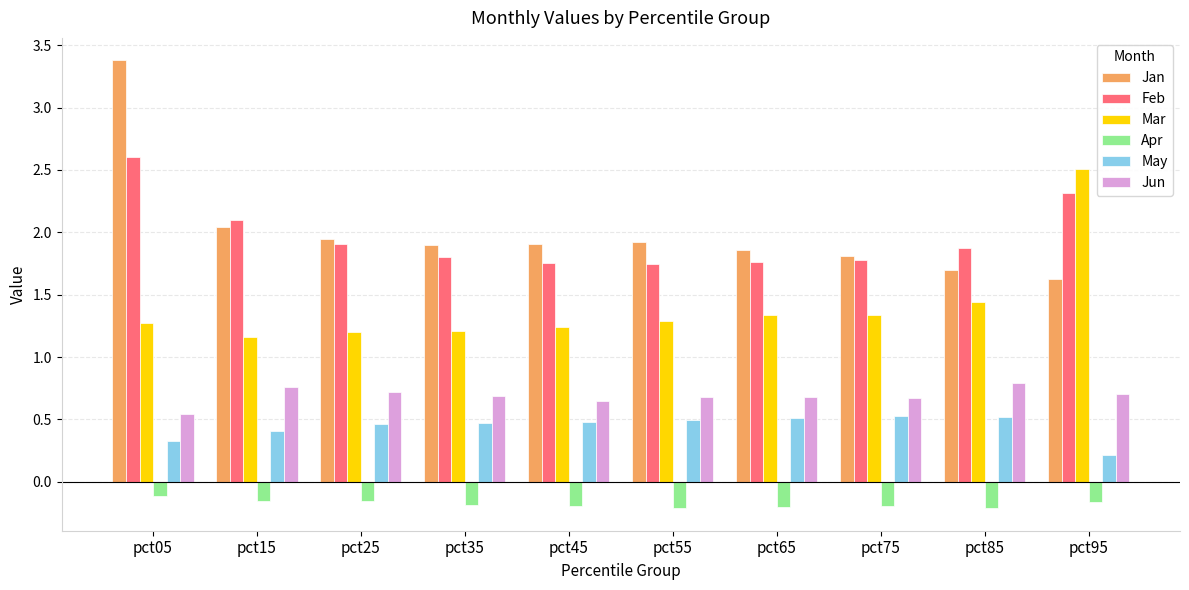

Which series changed the most between pct05 and pct25?

Jan